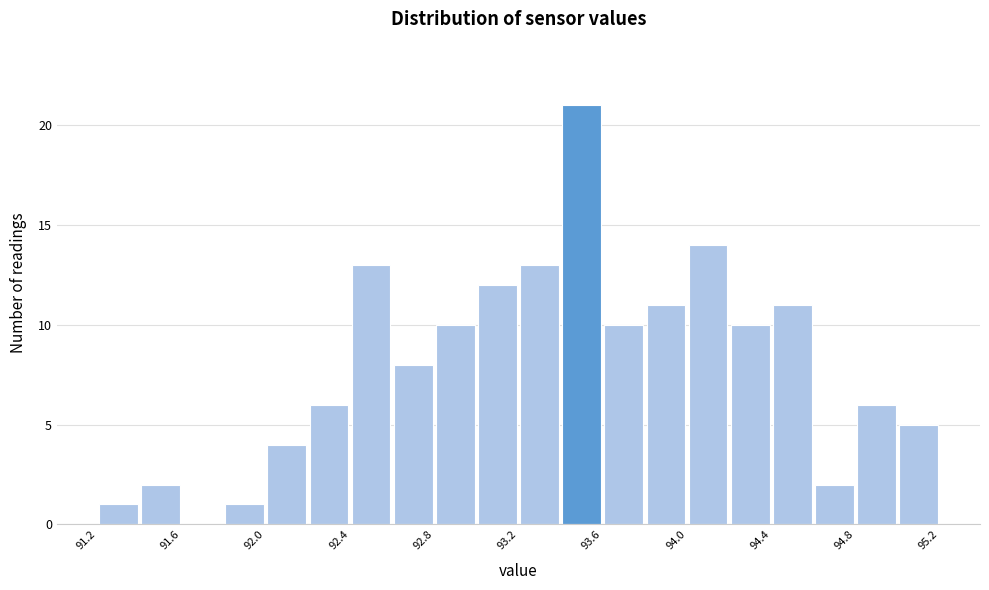

Over which range of the x-axis is the bar tallest?

93.4 to 93.6